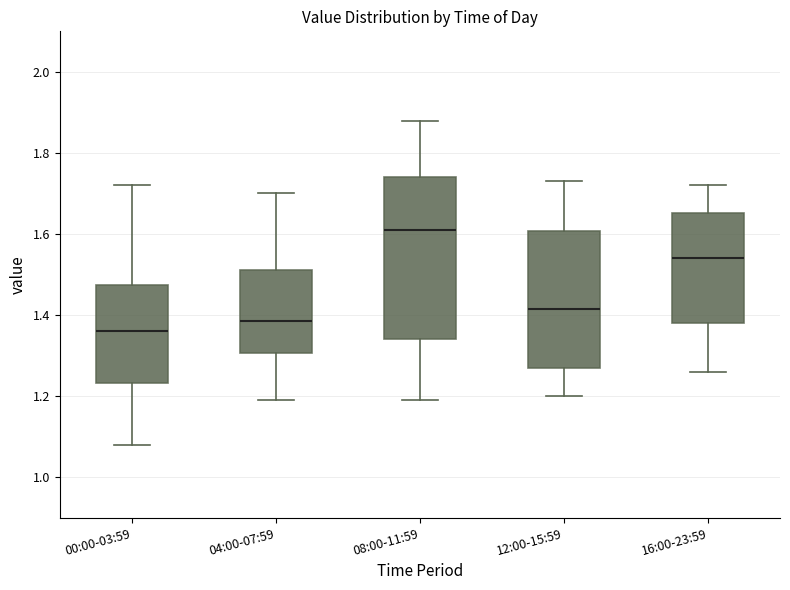

Which box's median line is the highest?

08:00-11:59